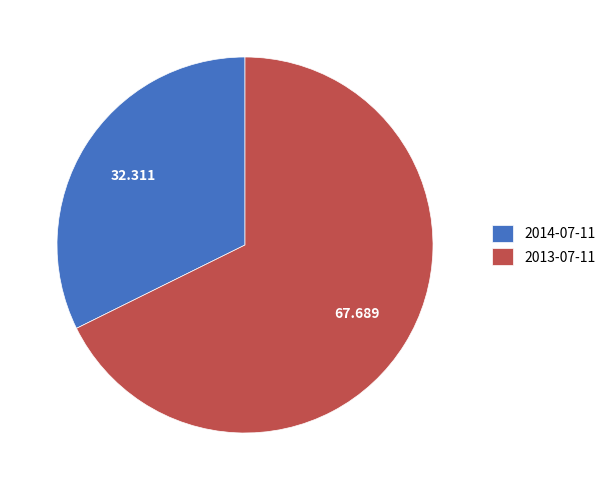

Does any single category account for the majority?

Yes